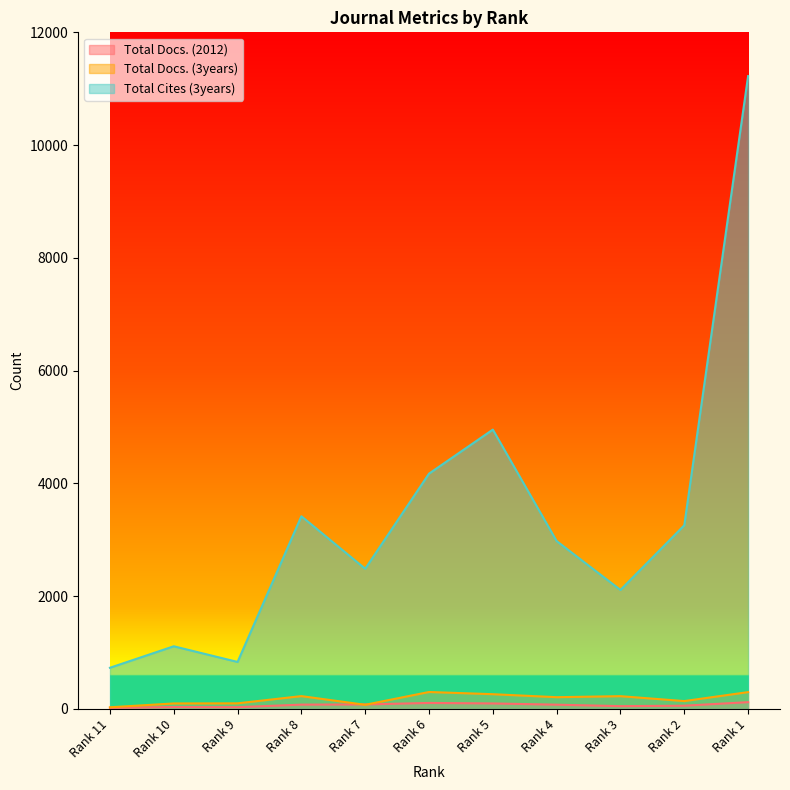

Reading left to right, what are all the values shown in this chart?

Total Docs. (2012): Rank 11=18	Rank 10=33	Rank 9=31	Rank 8=76	Rank 7=79	Rank 6=106	Rank 5=97	Rank 4=75	Rank 3=49	Rank 2=57	Rank 1=120
Total Docs. (3years): Rank 11=29	Rank 10=97	Rank 9=99	Rank 8=227	Rank 7=73	Rank 6=300	Rank 5=261	Rank 4=208	Rank 3=226	Rank 2=139	Rank 1=298
Total Cites (3years): Rank 11=730	Rank 10=1111	Rank 9=833	Rank 8=3417	Rank 7=2486	Rank 6=4173	Rank 5=4954	Rank 4=2977	Rank 3=2110	Rank 2=3257	Rank 1=11224